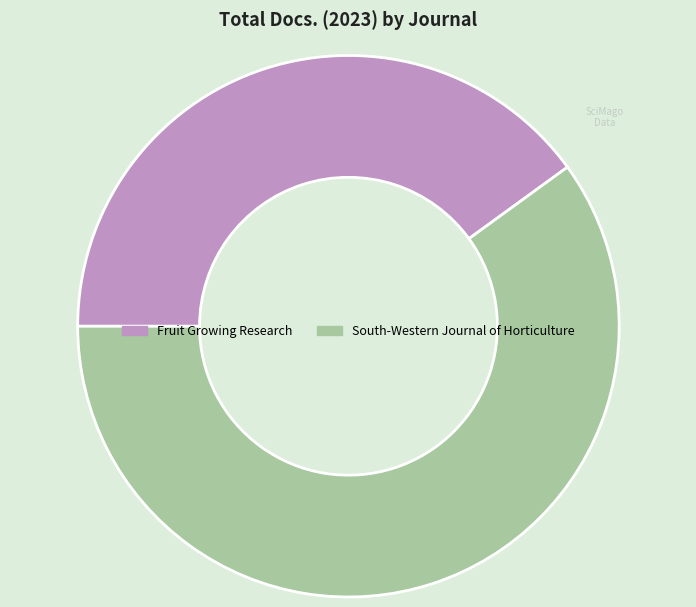

Does South-Western Journal of Horticulture account for over 50% of the chart?

Yes